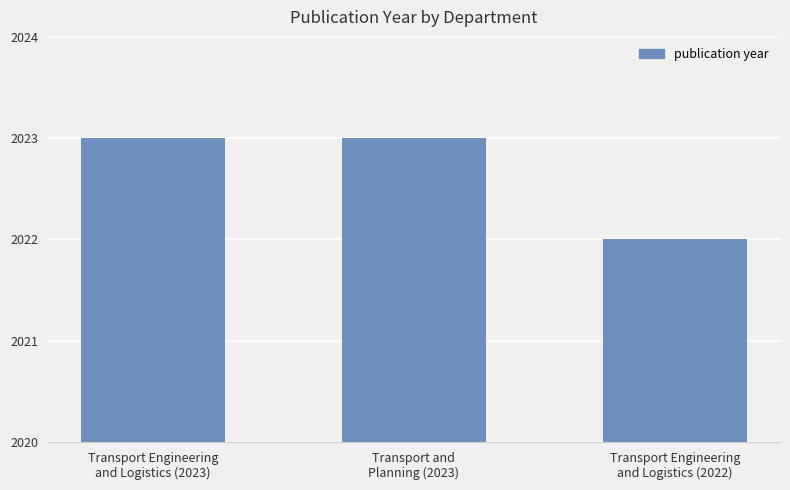

What is the ratio of the value at Transport Engineering
and Logistics (2023) to the value at Transport Engineering
and Logistics (2022)?

1.0